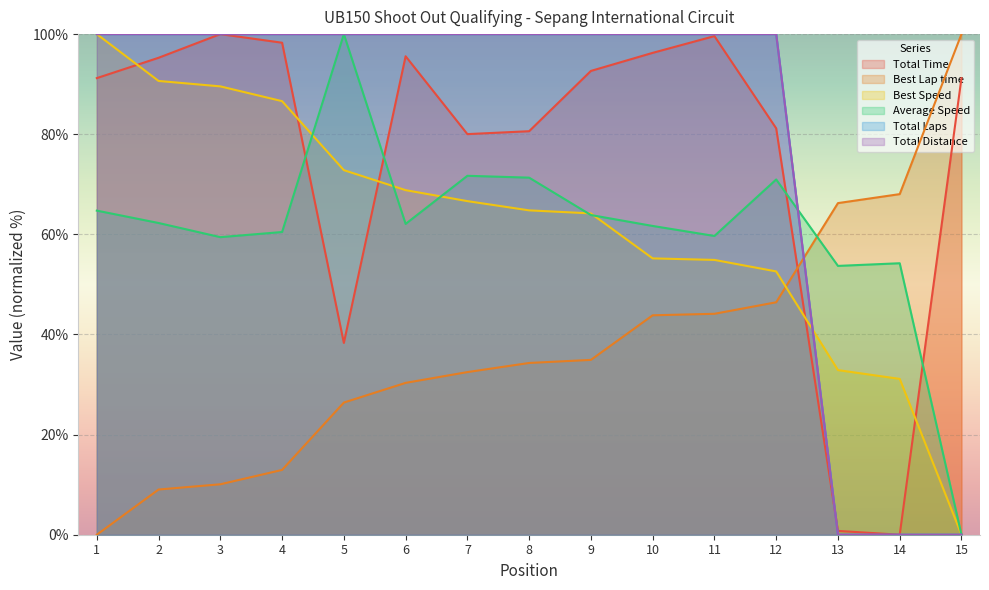

Is it true that Best Lap time equals 92.9 at 13?

False